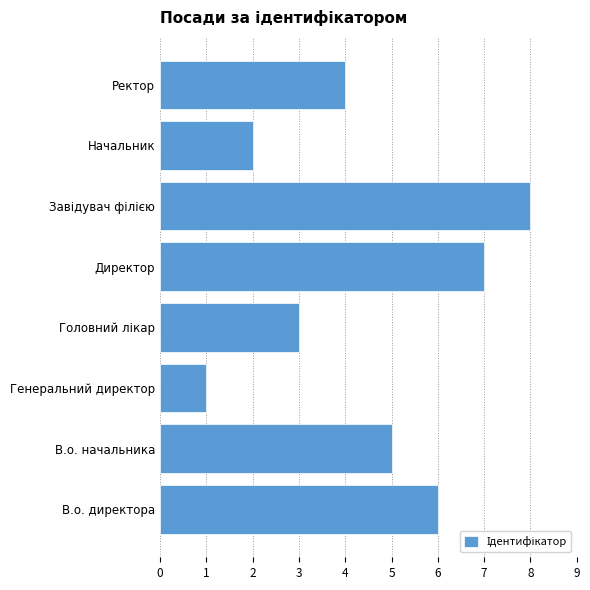

Which category has the lowest value across all series?

Генеральний директор